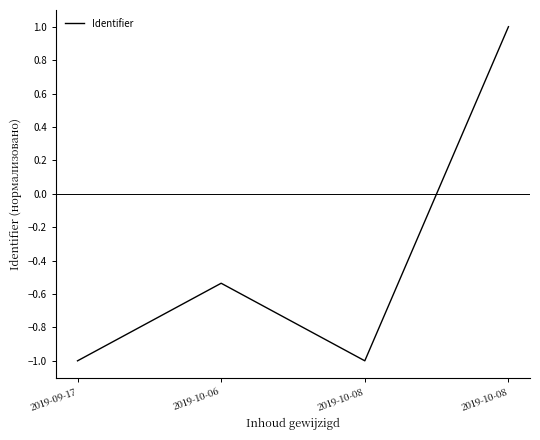

What is the label of the 3rd point from the right?

2019-10-06